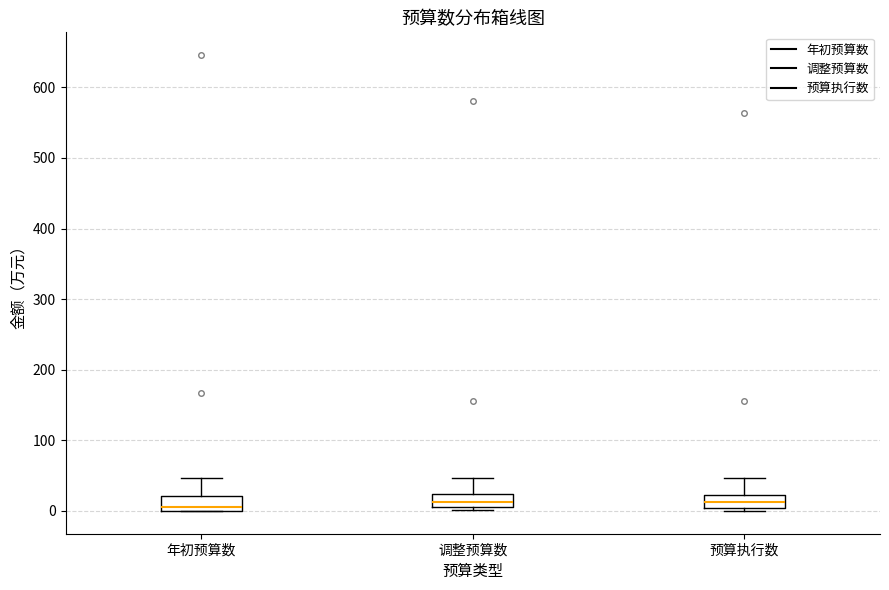

Reading left to right, read every box against the y-axis: the position of its median line, the range the box covers, and the ends of its whiskers. The values are not printed on the chart, so give them approximately, as read against the axis.

年初预算数: median 10, box 0 to 20, whiskers 0 to 50
调整预算数: median 10 (just above the box's lower edge), box 10 to 20, whiskers 0 to 50
预算执行数: median 10, box 0 to 20, whiskers 0 (just below the box's lower edge) to 50